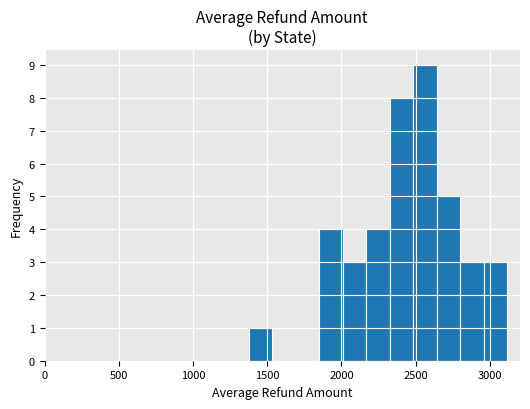

Read against the x-axis, roughly where is the centre of the tallest bar?

2550